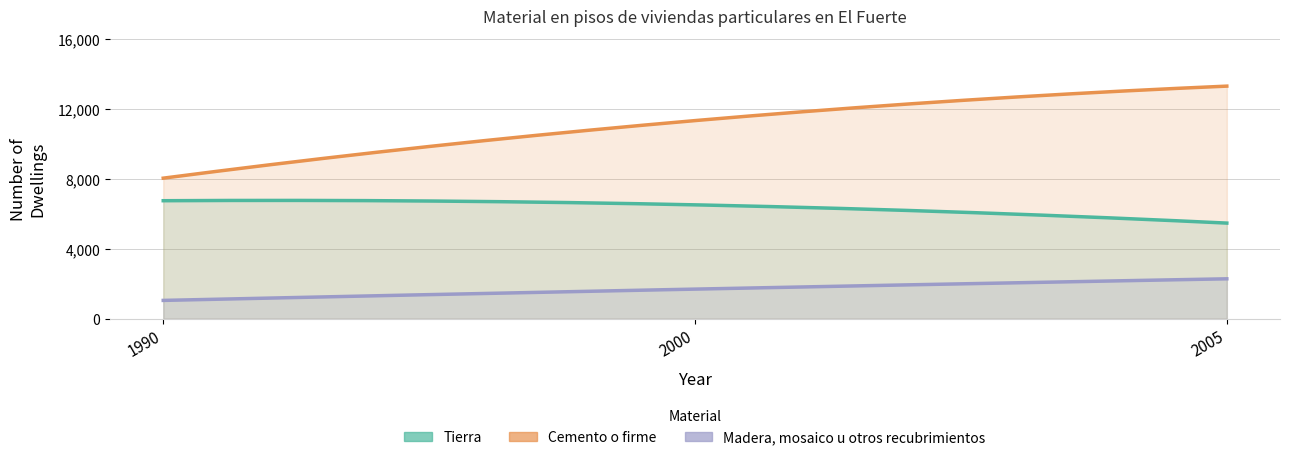

What is the minimum value shown in the chart?

1049